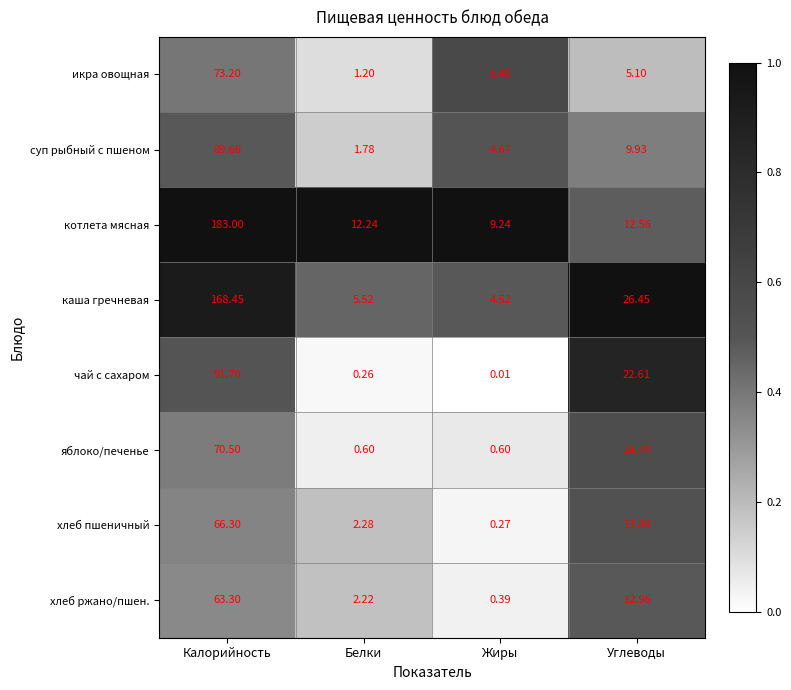

Between Белки and Жиры, which series saw the biggest shift?

икра овощная